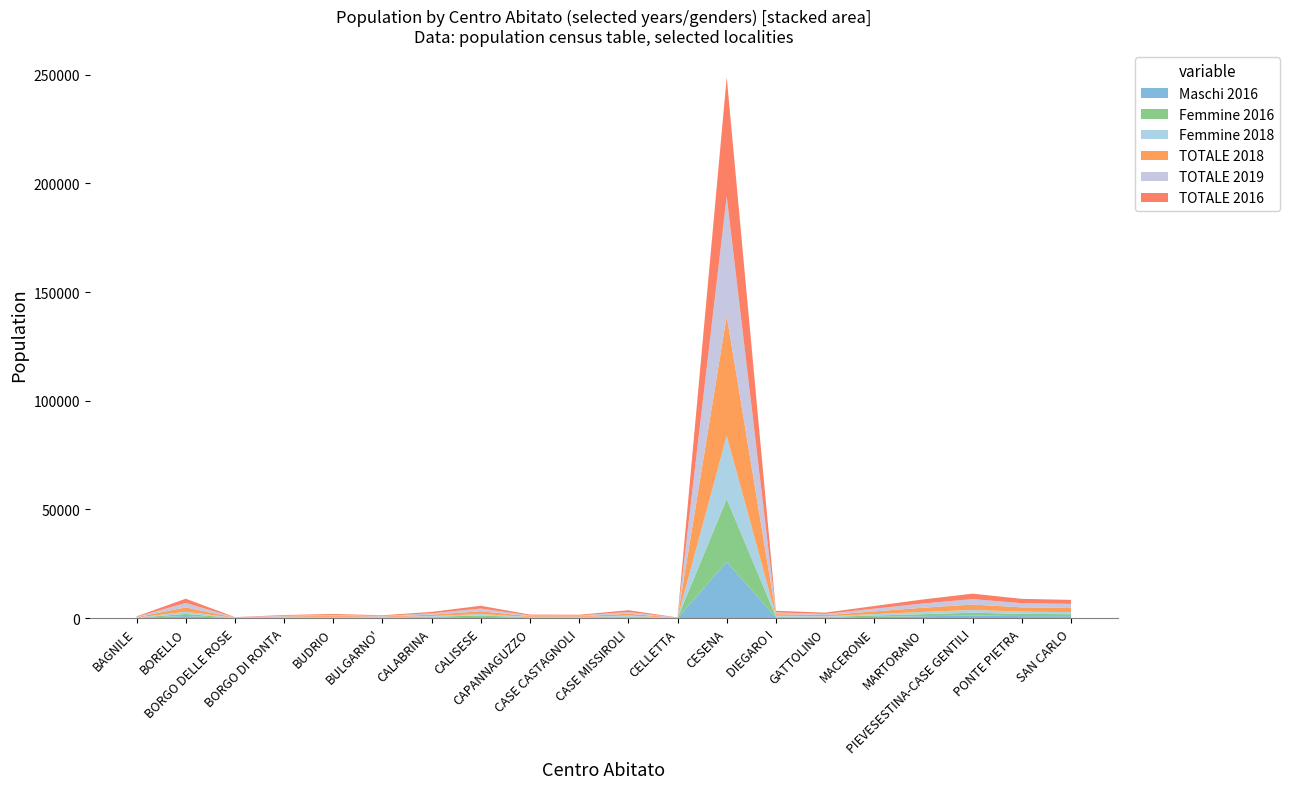

Reading right to left, what are all the values shown in this chart?

Maschi 2016: 912	947	1222	894	602	272	365	25925	40	393	171	193	605	314	153	214	150	52	985	102
Femmine 2016: 943	1028	1300	969	620	299	389	28939	37	400	182	181	649	333	145	213	166	54	976	83
Femmine 2018: 948	1025	1274	1016	644	289	390	29036	36	424	179	175	652	329	151	217	172	55	991	74
TOTALE 2018: 1889	1981	2478	1940	1256	553	757	55154	76	823	352	366	1277	641	298	428	326	109	2015	177
TOTALE 2019: 1878	1936	2487	1958	1253	564	737	54930	77	823	344	368	1261	635	291	432	319	114	2032	188
TOTALE 2016: 1855	1975	2522	1863	1222	571	754	54864	77	793	353	374	1254	647	298	427	316	106	1961	185